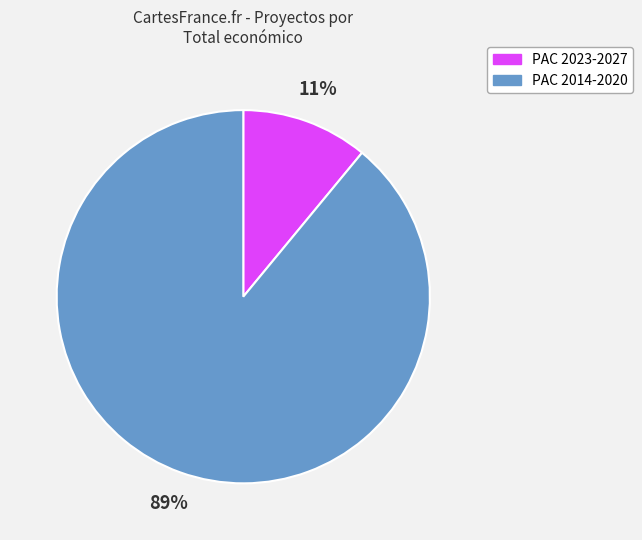

To the nearest percent, what percentage of the pie is PAC 2014-2020?

89%